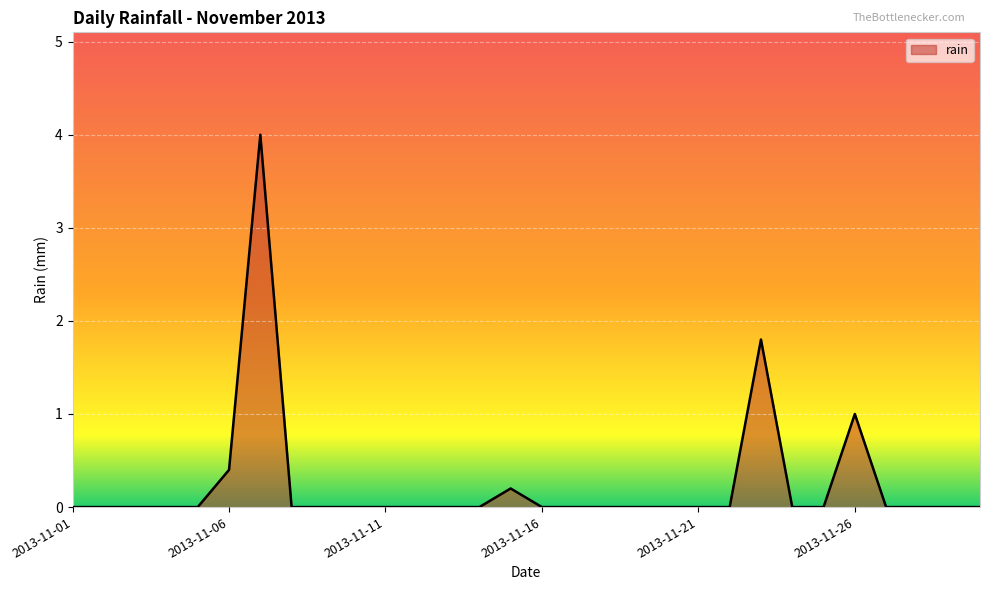

What is the greatest value displayed?

4.0